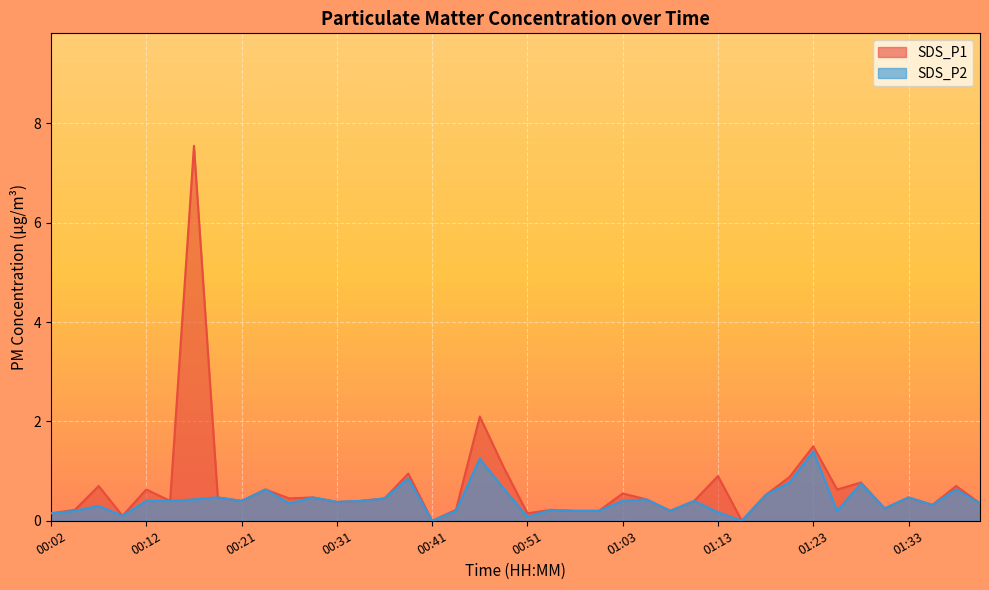

How many lines are shown in the chart?

2